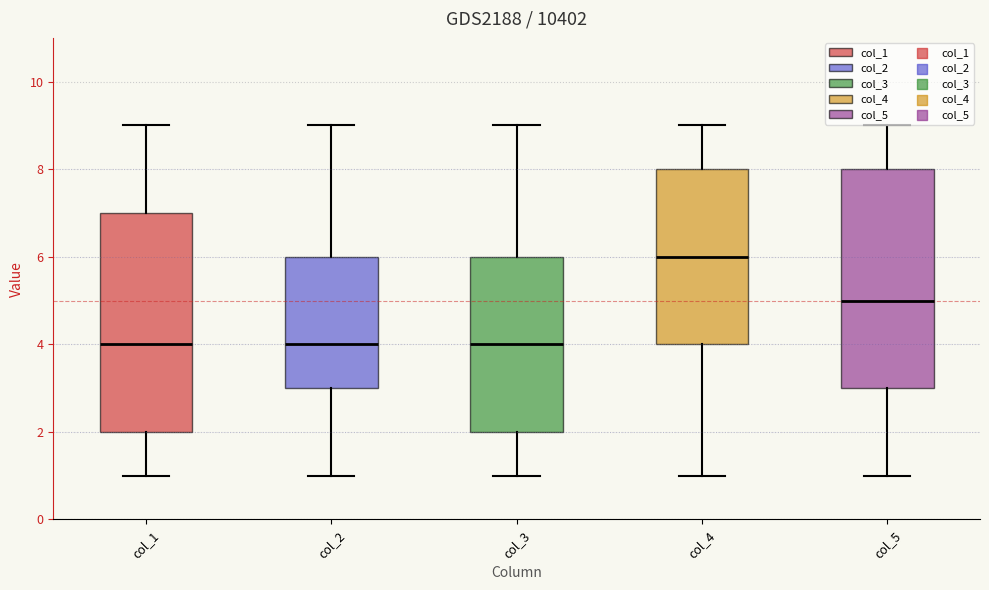

Reading left to right, transcribe this box plot: for each box, give where its median line is, the range the box spans, and where its two whiskers end, as read against the y-axis. The values are not printed on the chart, so give them approximately, as read against the axis.

col_1: median 4, box 2 to 7, whiskers 1 to 9
col_2: median 4, box 3 to 6, whiskers 1 to 9
col_3: median 4, box 2 to 6, whiskers 1 to 9
col_4: median 6, box 4 to 8, whiskers 1 to 9
col_5: median 5, box 3 to 8, whiskers 1 to 9